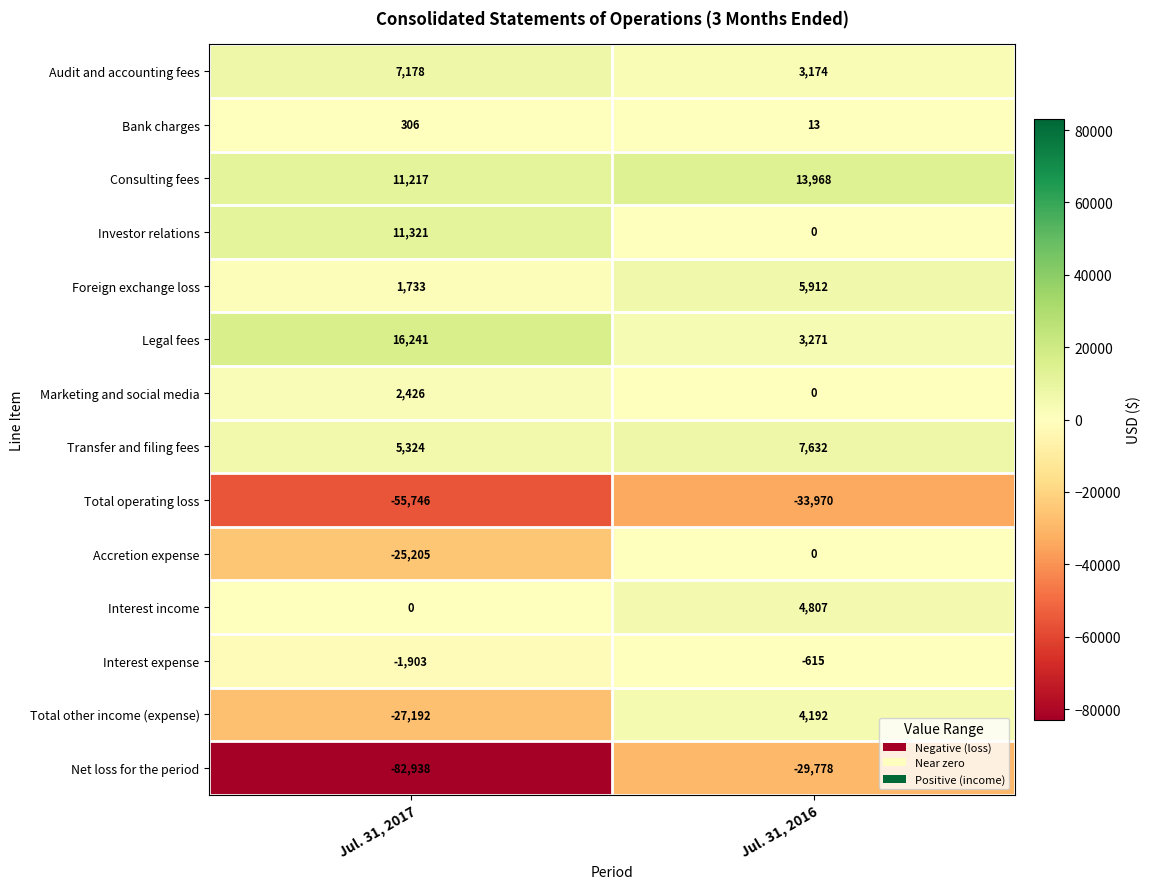

What is the sum of the Consulting fees values at Jul. 31, 2017 and Jul. 31, 2016?

25185